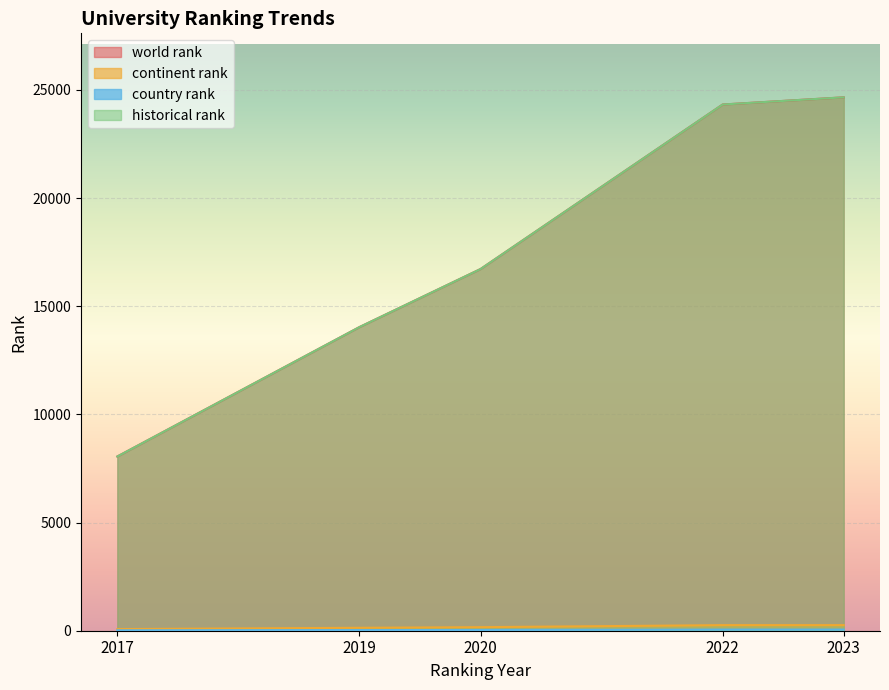

At which label does country rank reach its peak?

2022